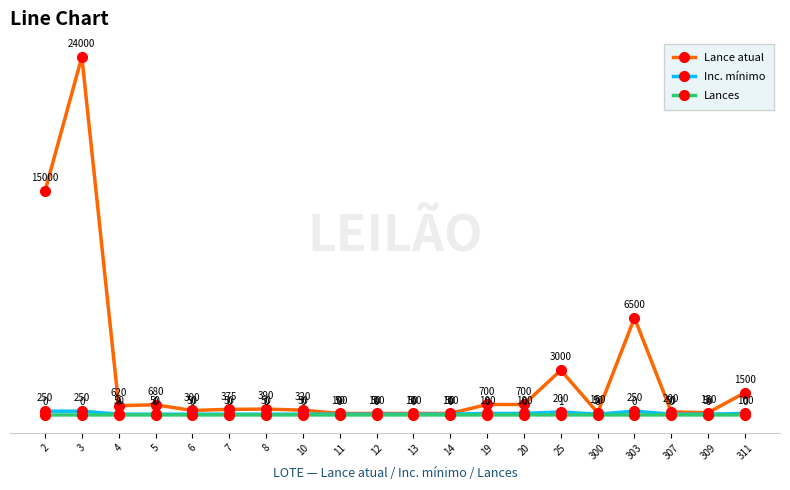

What is the maximum value for Lance atual?

24000